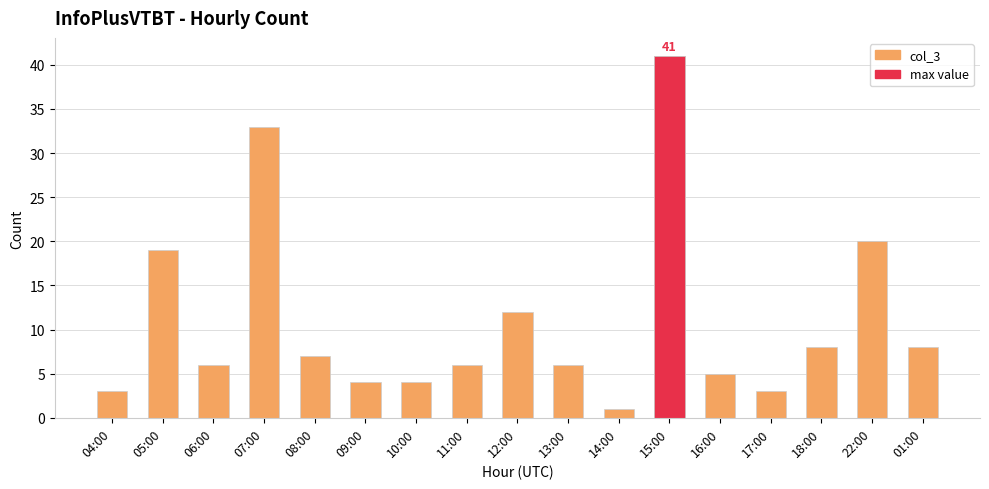

Reading right to left, list all the values displayed in this chart.

01:00=8	22:00=20	18:00=8	17:00=3	16:00=5	15:00=41	14:00=1	13:00=6	12:00=12	11:00=6	10:00=4	09:00=4	08:00=7	07:00=33	06:00=6	05:00=19	04:00=3